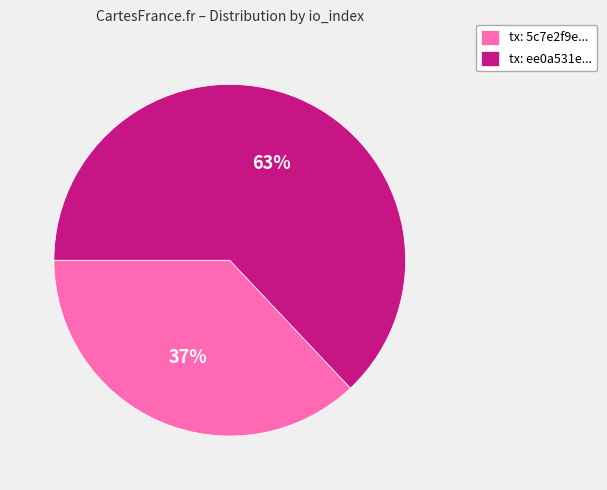

To the nearest percent, what is the difference between the largest and smallest slice percentages?

26%